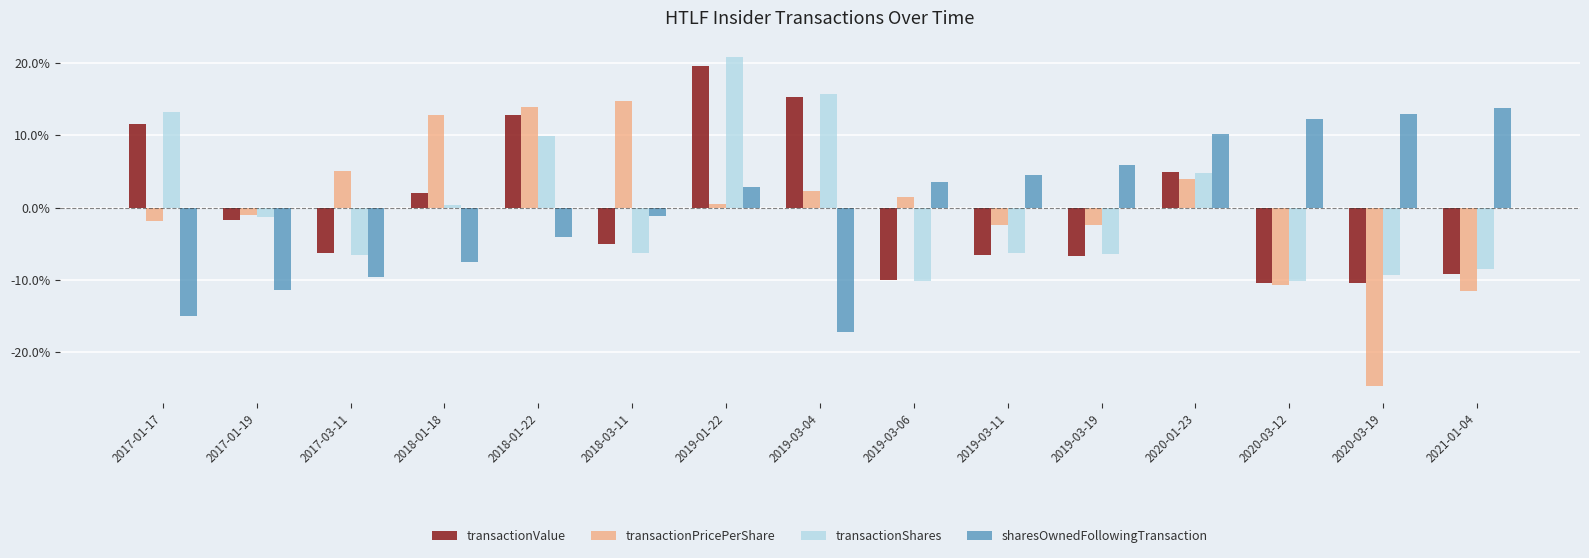

How many negative values does the sharesOwnedFollowingTransaction series have?

7